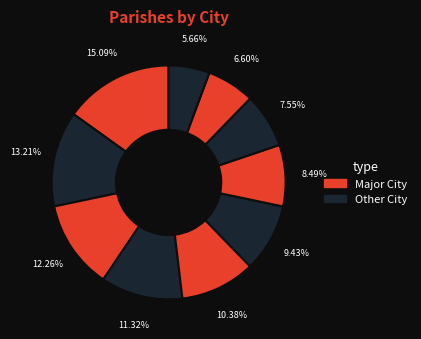

Count the number of slices in the pie.

10